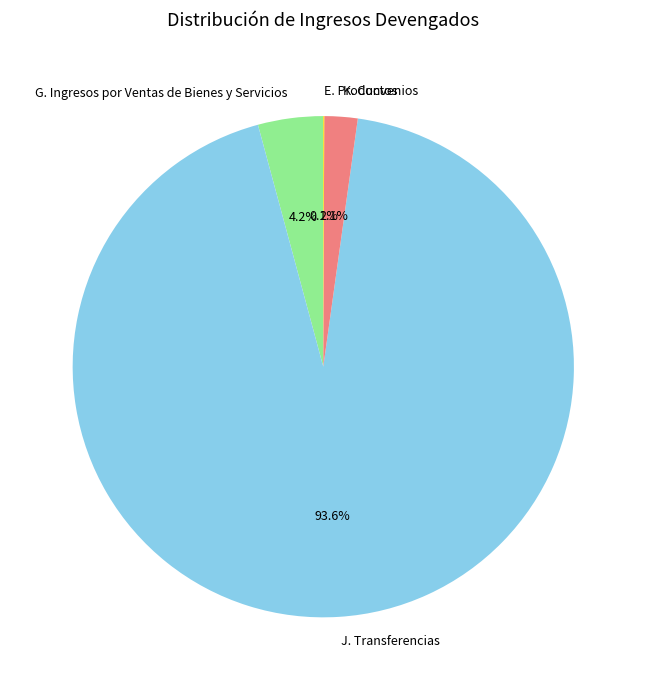

Does any single category account for the majority?

Yes